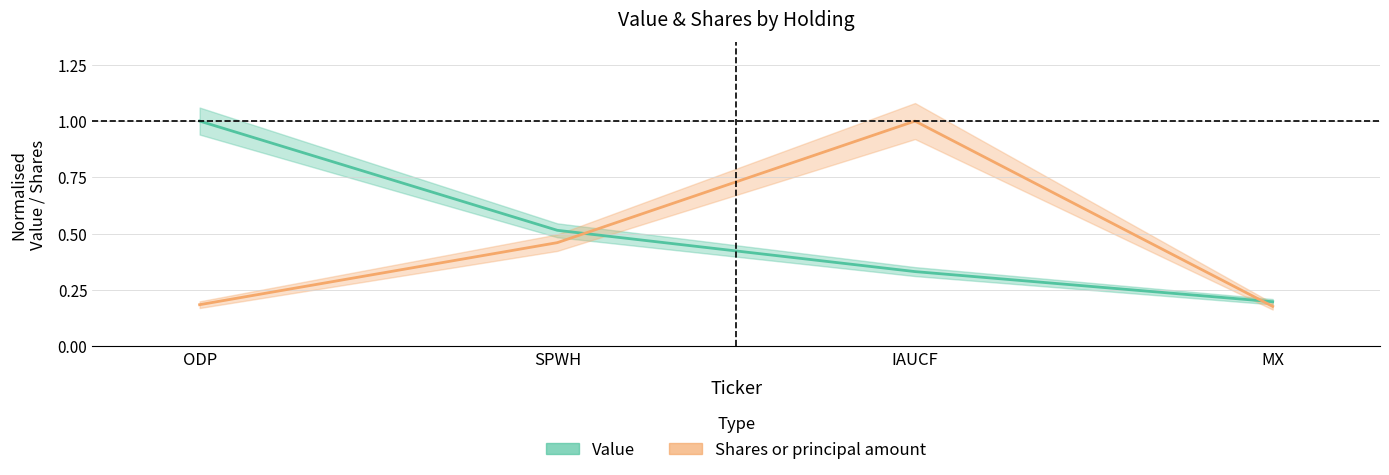

What is the value of the Value point at the 2nd from the left?

0.5